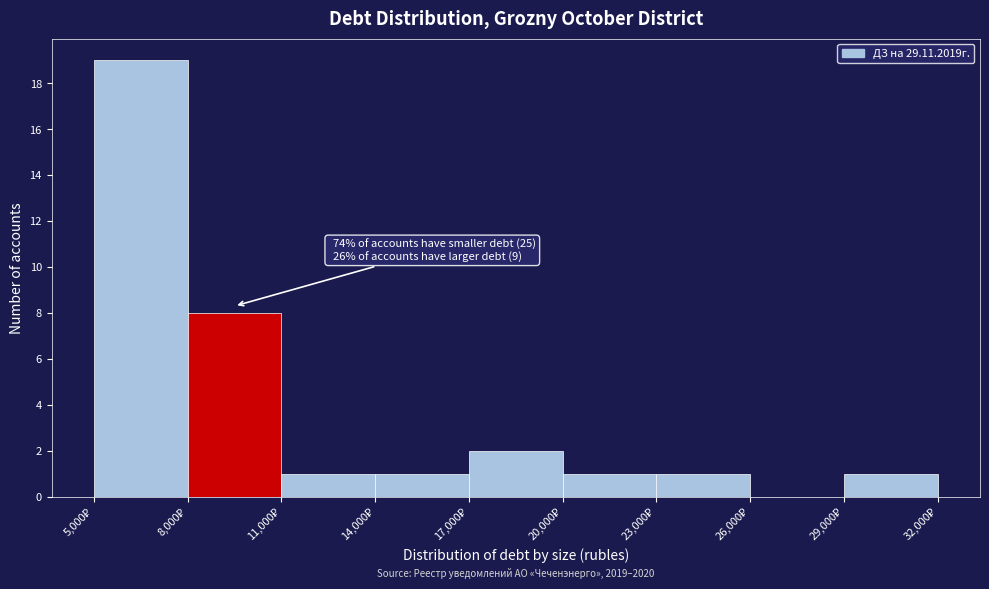

Which range on the x-axis has the tallest bar?

5000 to 8000